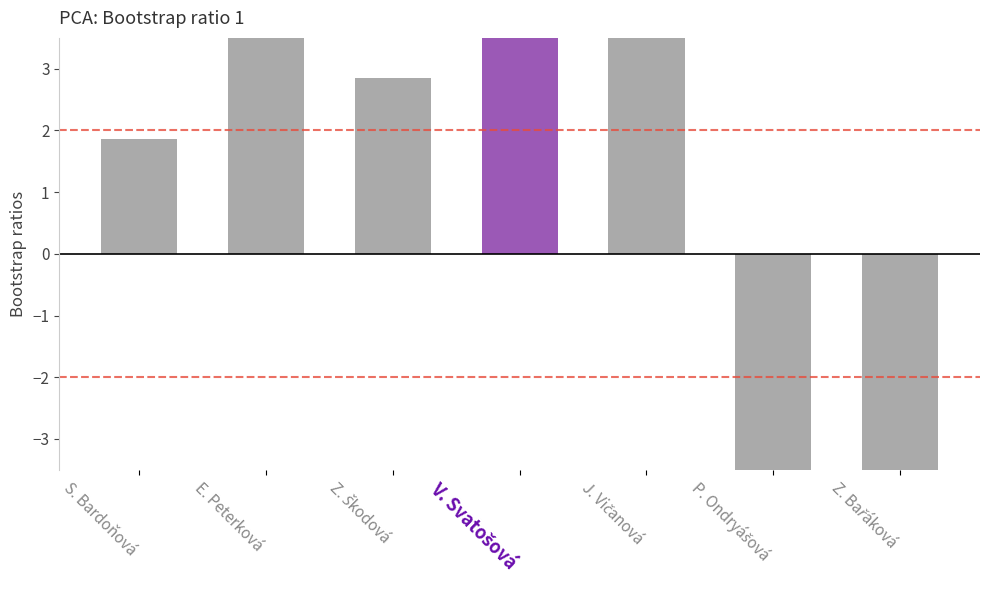

Are the bars grouped side by side (vs. stacked)?

No